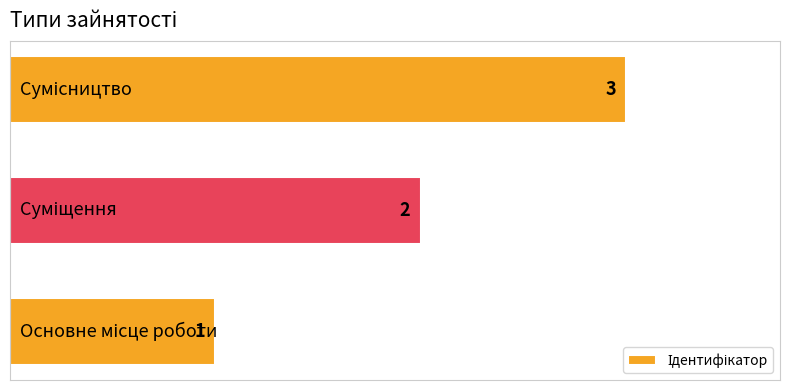

What is the greatest value displayed?

3